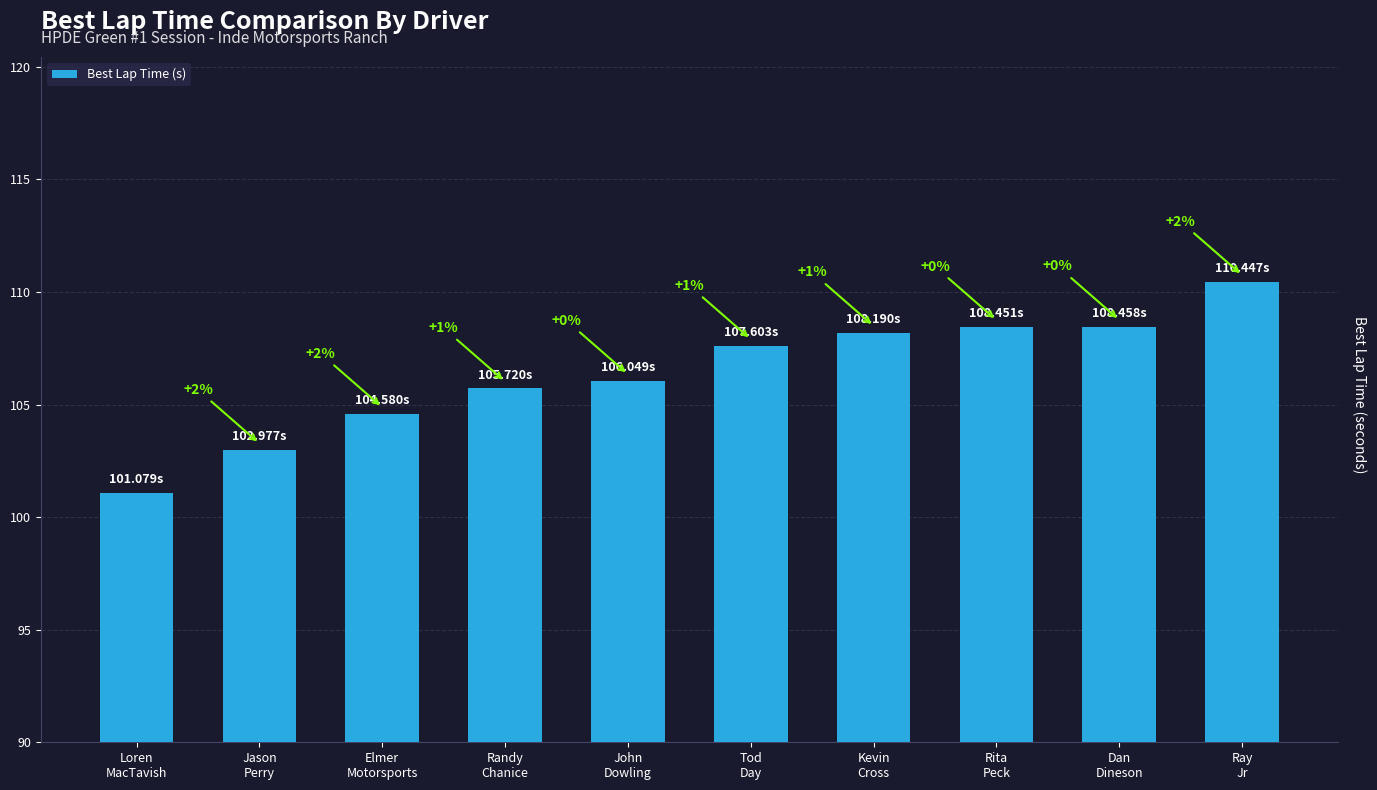

Where does the data first go above 107?

Tod
Day